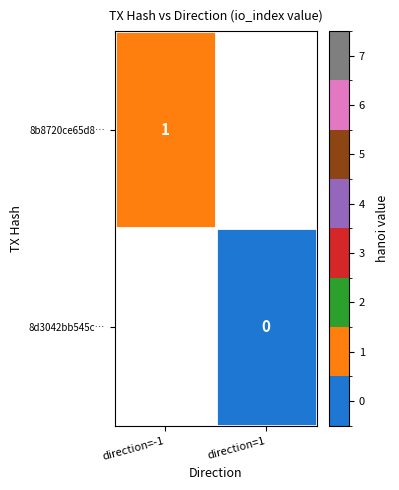

What is the greatest value displayed?

1.0